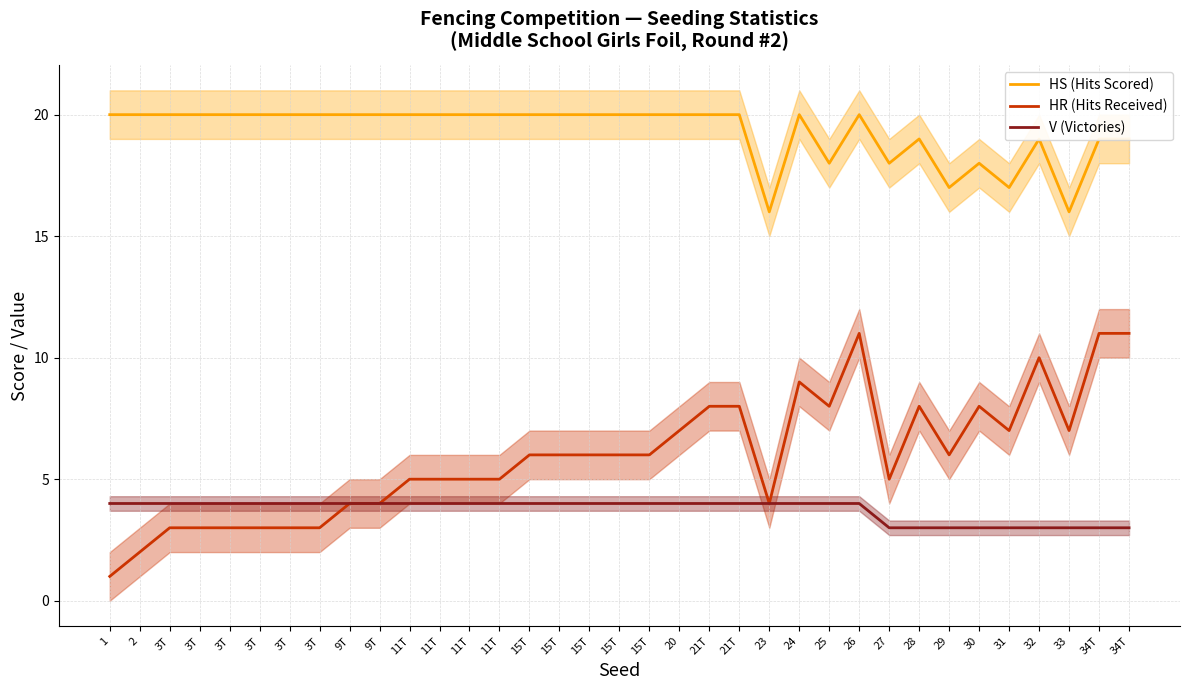

At which label does HR (Hits Received) first exceed 6?

20